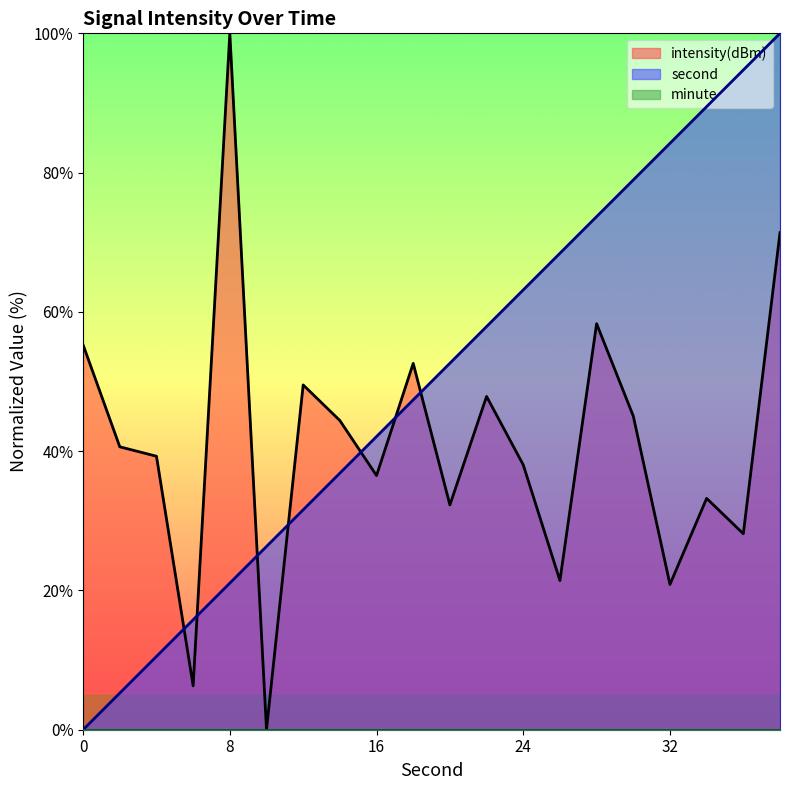

Is the value of second at 38 greater than the value of intensity(dBm) at 8?

No